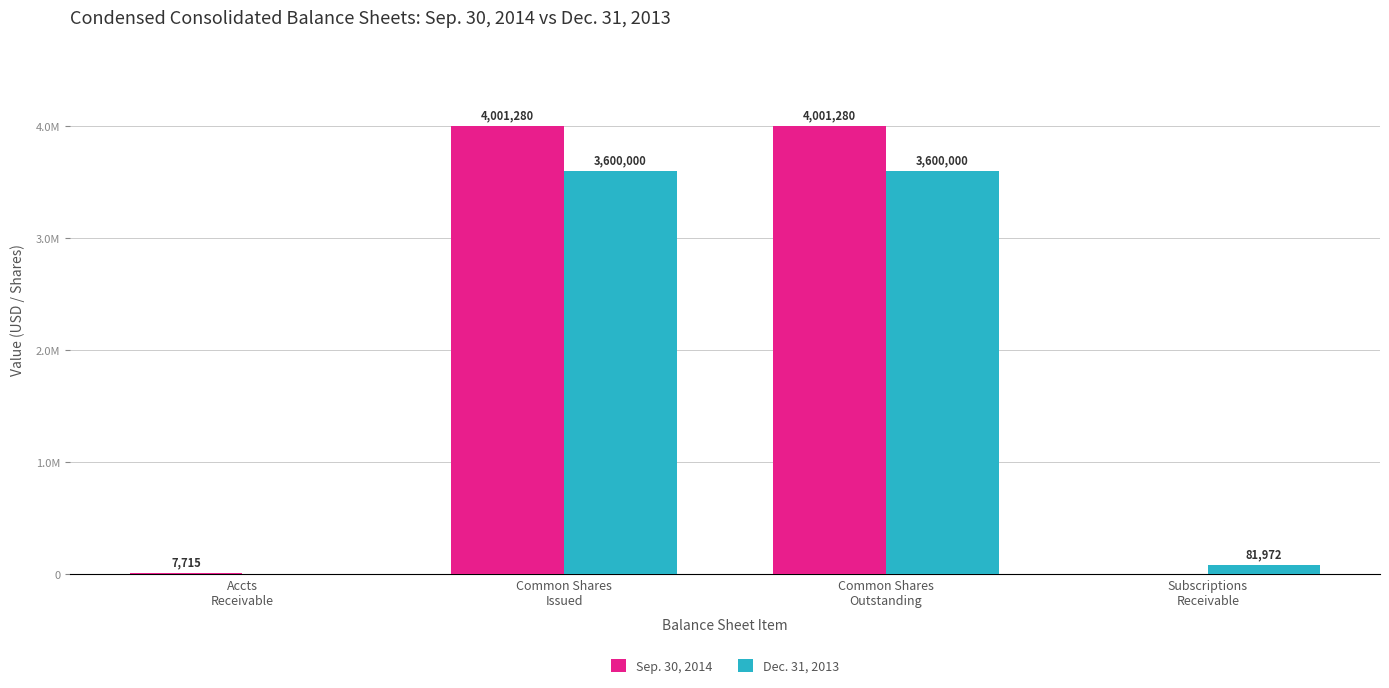

Reading left to right, extract all data points from this chart.

Sep. 30, 2014: Accts
Receivable=7715	Common Shares
Issued=4001280	Common Shares
Outstanding=4001280	Subscriptions
Receivable=0
Dec. 31, 2013: Accts
Receivable=0	Common Shares
Issued=3600000	Common Shares
Outstanding=3600000	Subscriptions
Receivable=81972